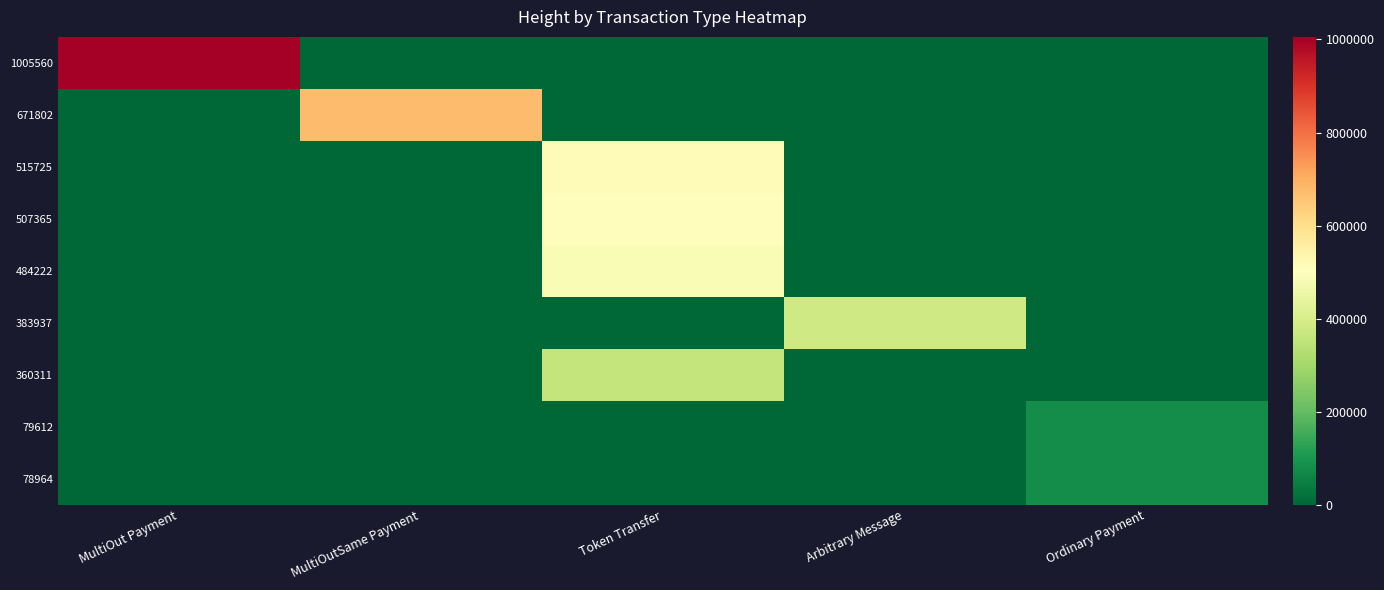

What is the maximum value shown in the chart?

1005560